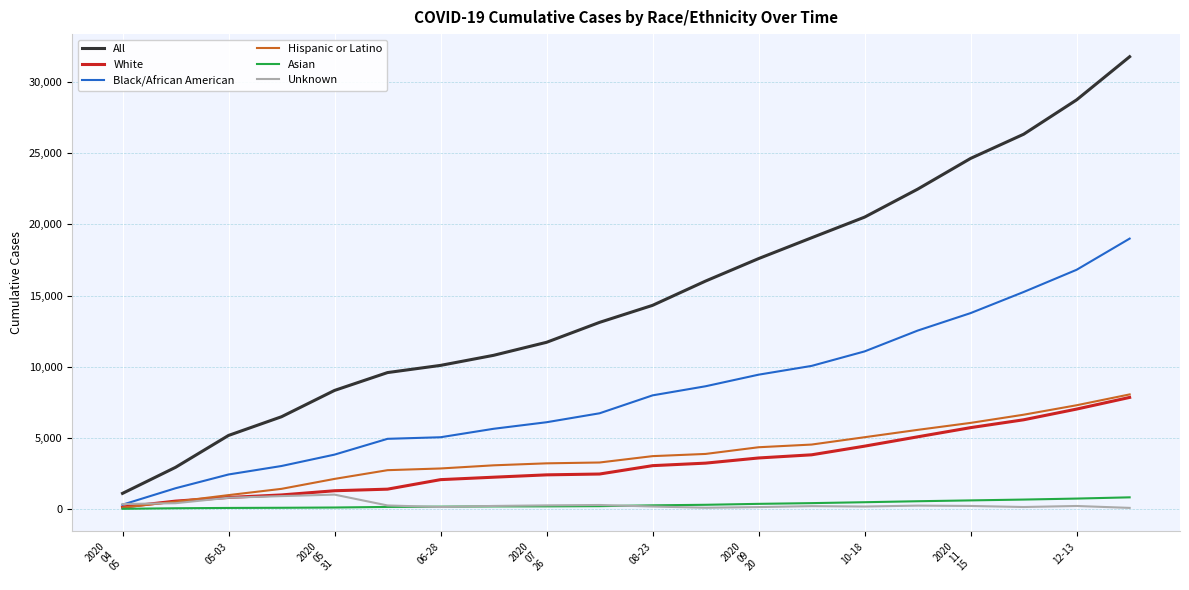

What is the maximum value shown in the chart?

31791